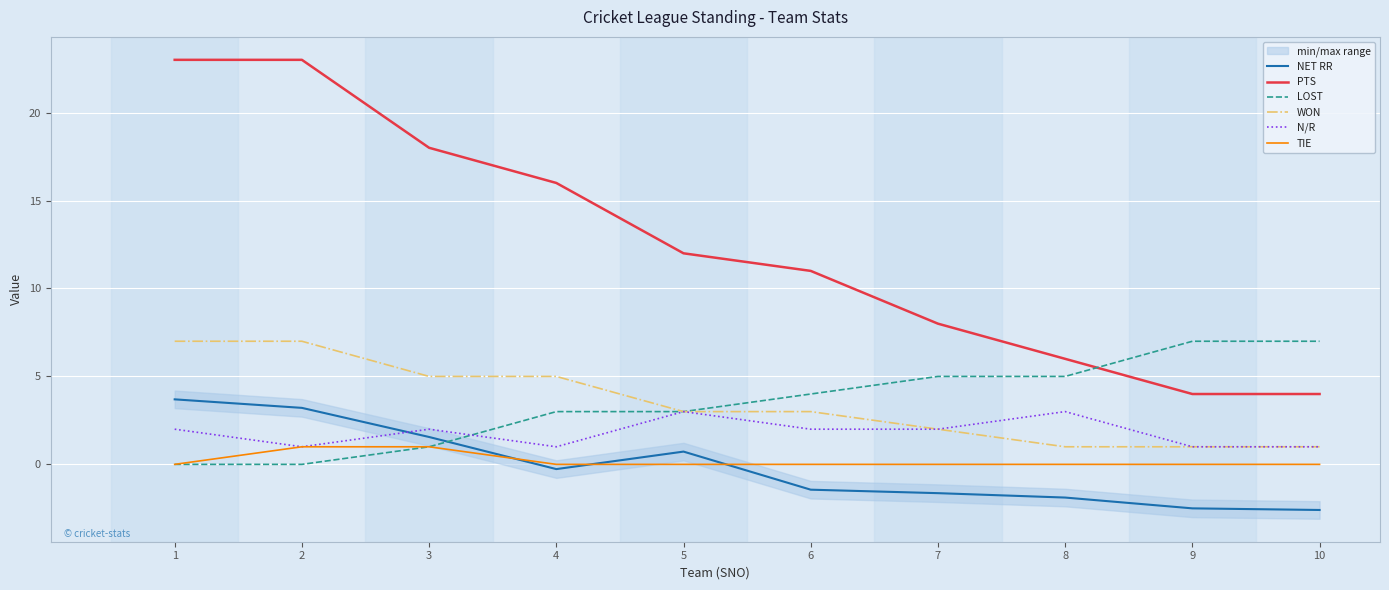

True or false: PTS and NET RR intersect in this chart.

False